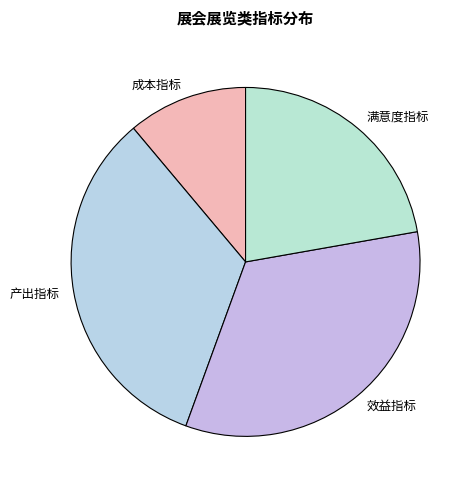

Does any single category account for the majority?

No